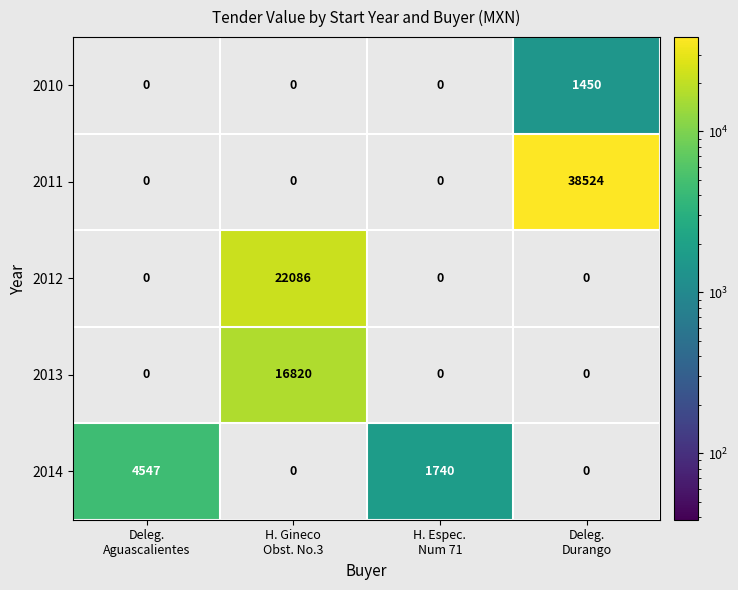

Reading right to left, list all the values displayed in this chart.

2010: 1450	0	0	0
2011: 38524	0	0	0
2012: 0	0	22086	0
2013: 0	0	16820	0
2014: 0	1740	0	4547